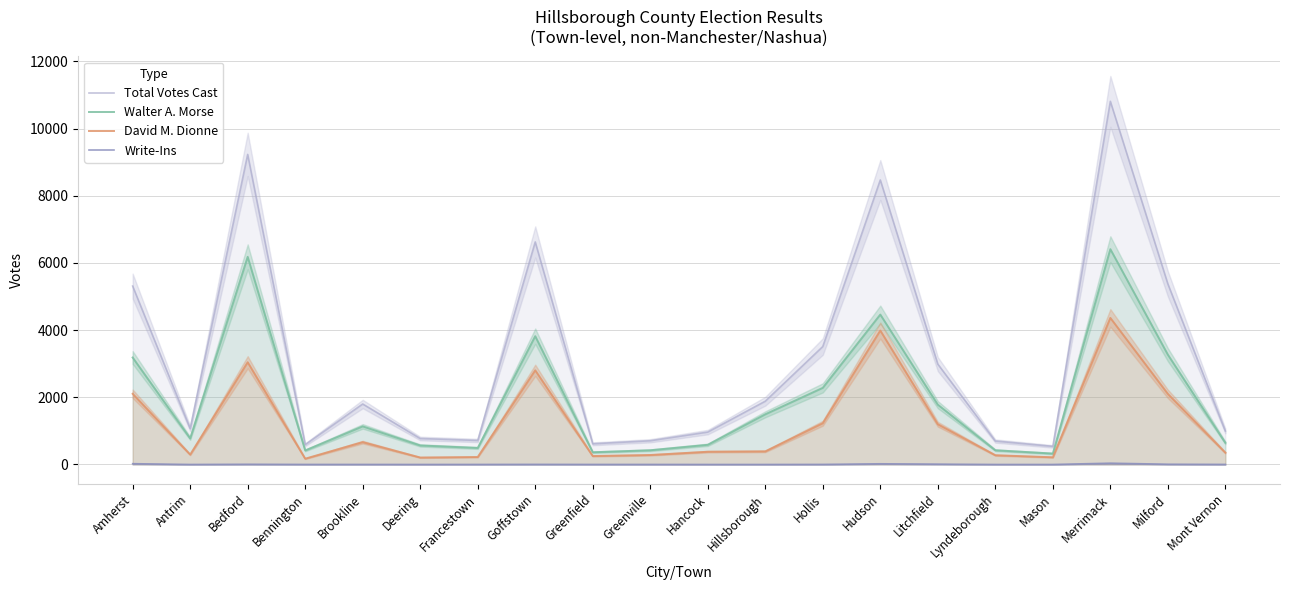

What is the difference between the highest and lowest values at Goffstown?

6622